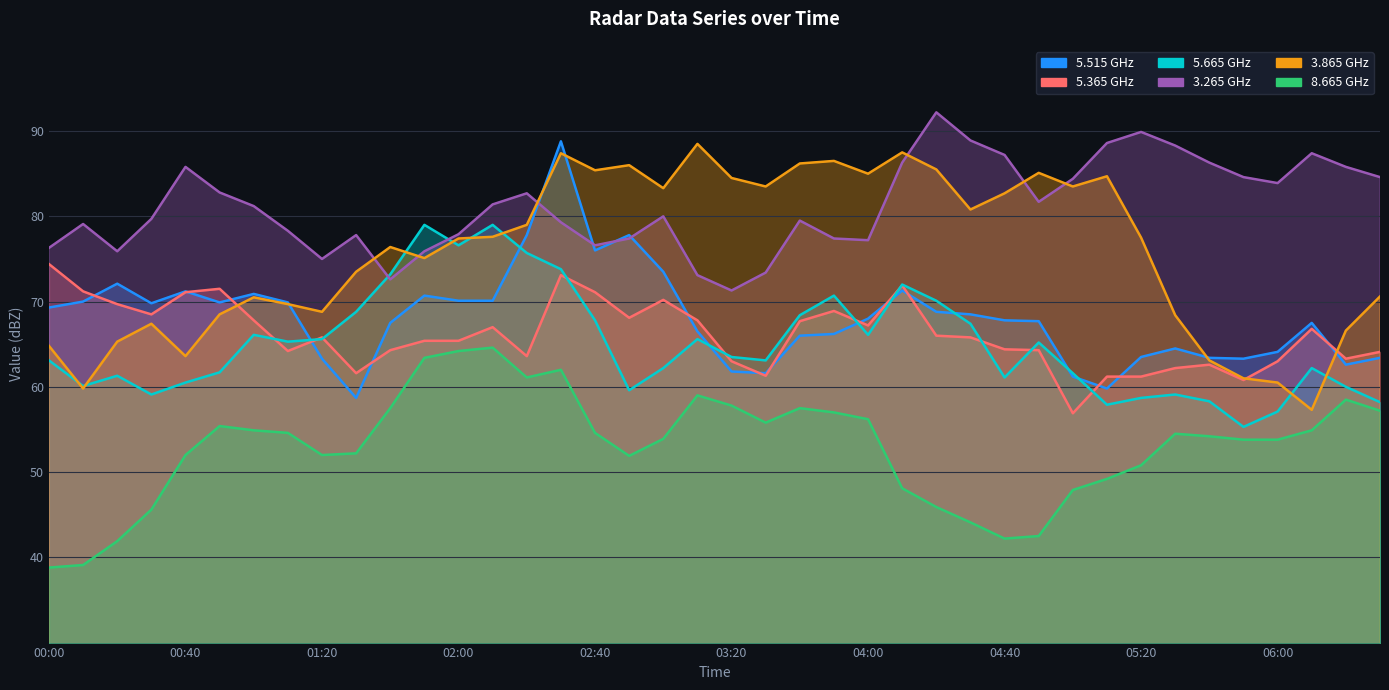

What position from the right is 2005/08/14 06:10?

3